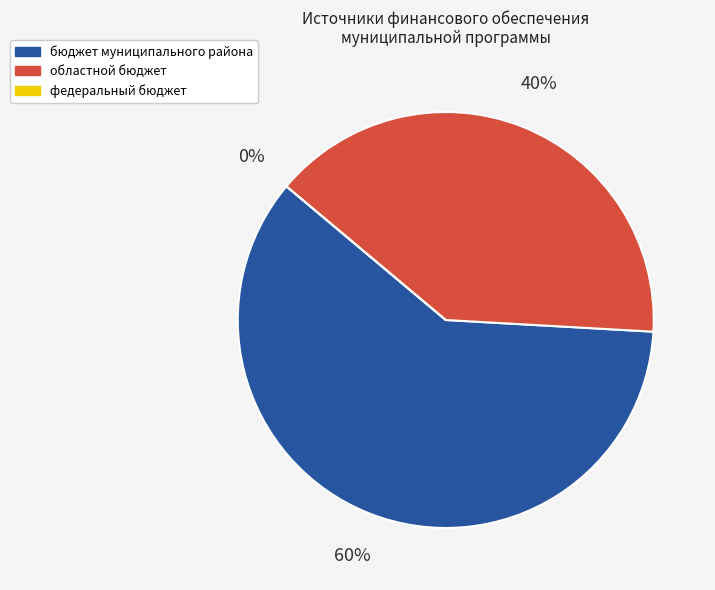

Does бюджет муниципального района account for over 50% of the chart?

Yes